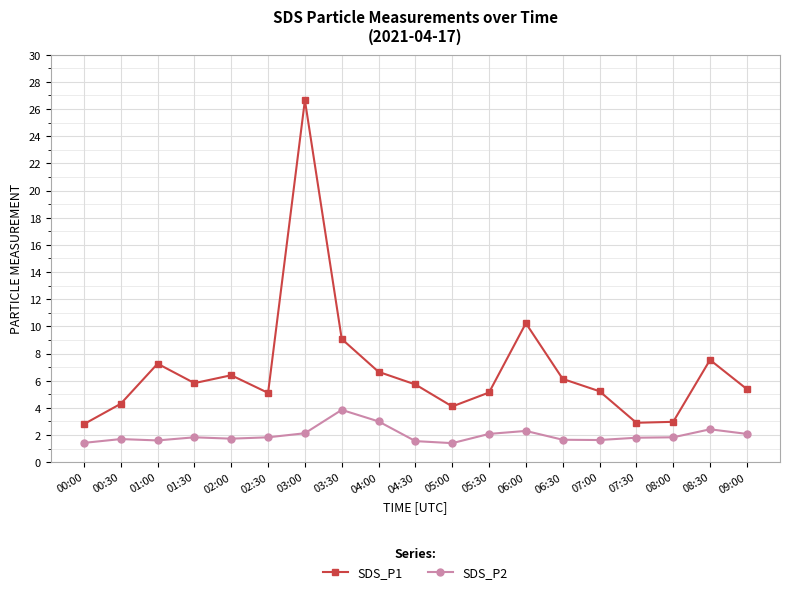

True or false: SDS_P1 and SDS_P2 intersect in this chart.

False